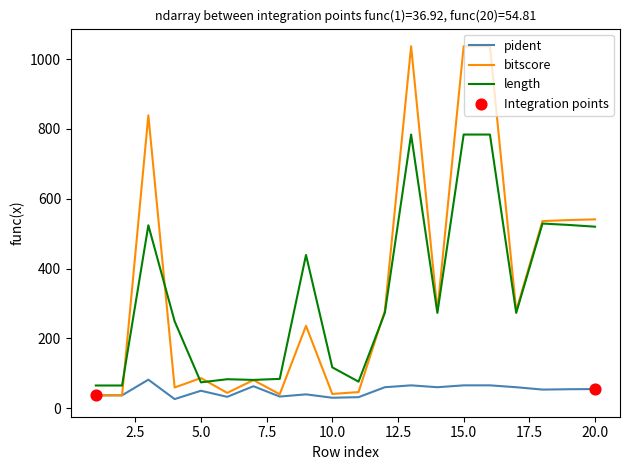

Rank the series by their maximum value, from highest to lowest.

bitscore, length, pident